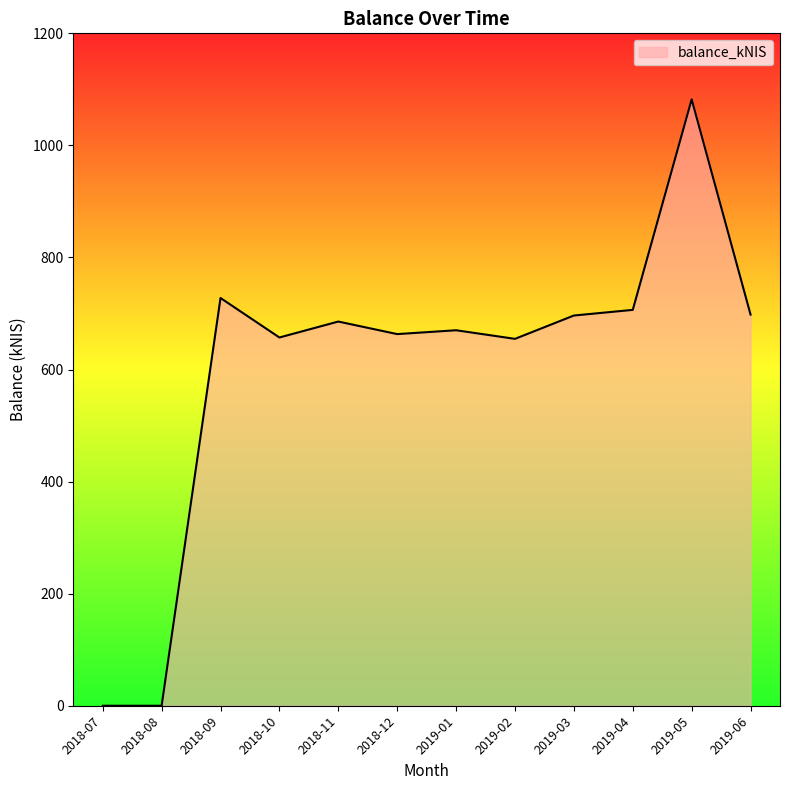

What is the difference between the second highest and minimum values?

727.7